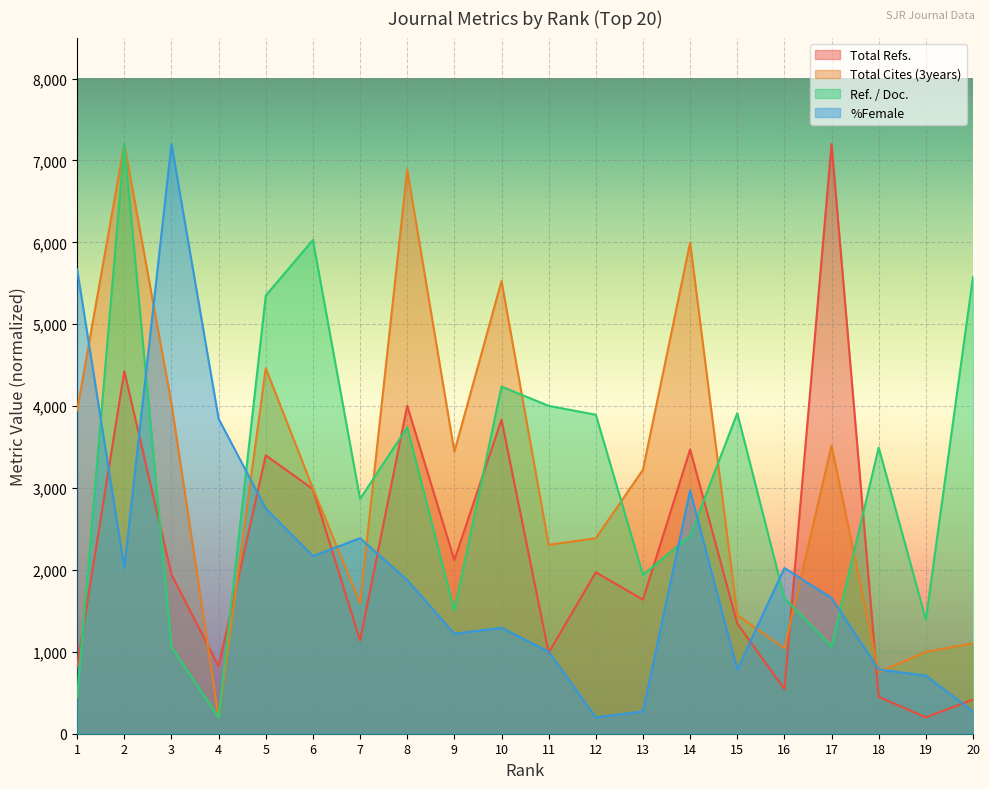

List the labels in order of %Female value, smallest first.

12, 13, 20, 19, 15, 18, 11, 9, 10, 17, 8, 2, 16, 6, 7, 5, 14, 4, 1, 3